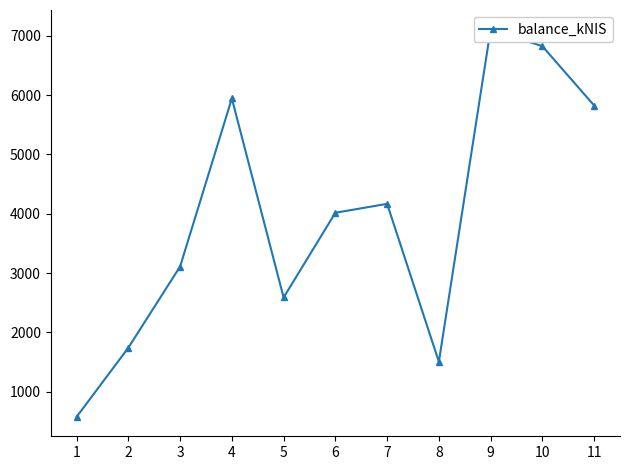

Between 3 and 5, which is larger?

3